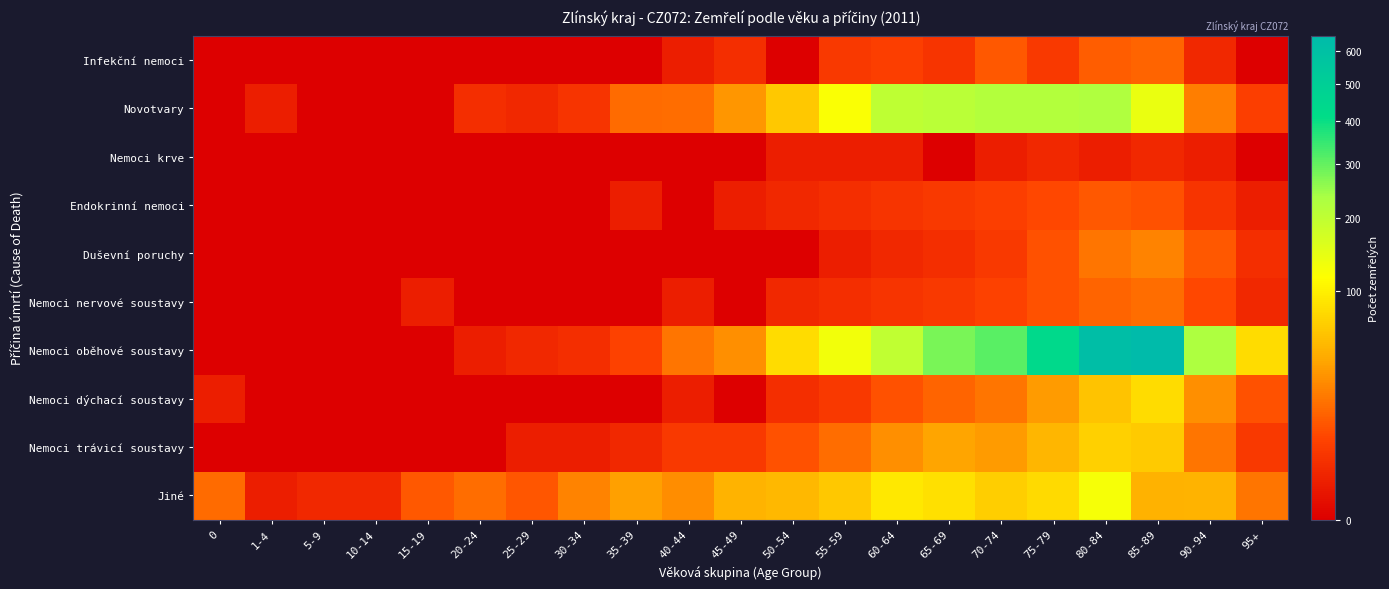

Rank the series at 1-4 from lowest to highest value.

Infekční nemoci, Nemoci krve, Endokrinní nemoci, Duševní poruchy, Nemoci nervové soustavy, Nemoci oběhové soustavy, Nemoci dýchací soustavy, Nemoci trávicí soustavy, Novotvary, Jiné